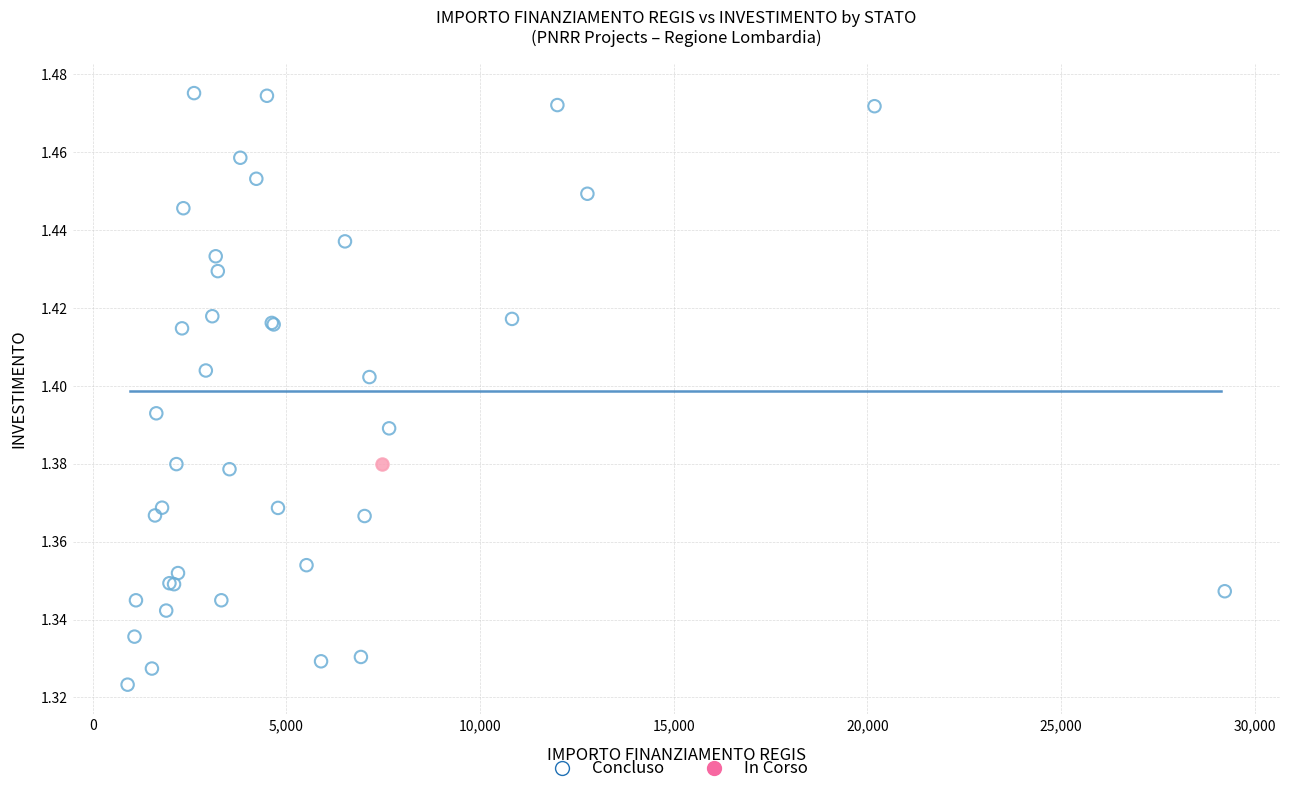

What are all the series names shown in the legend?

Concluso, In Corso